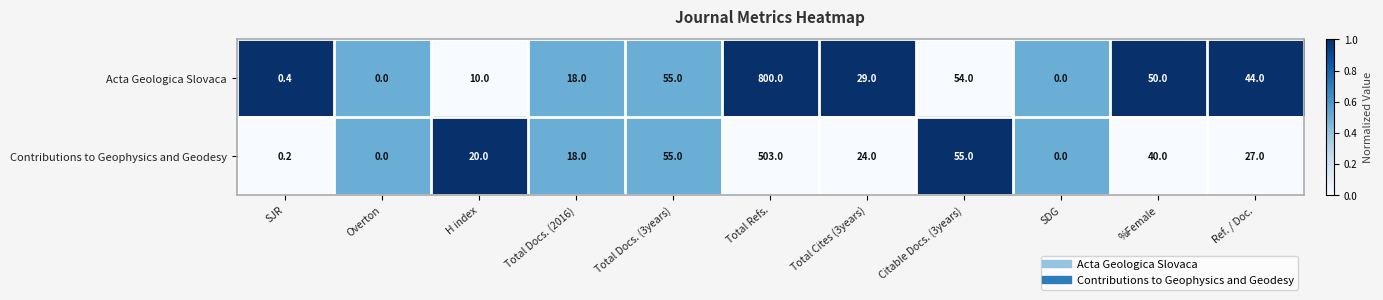

What is the maximum value shown in the chart?

800.0